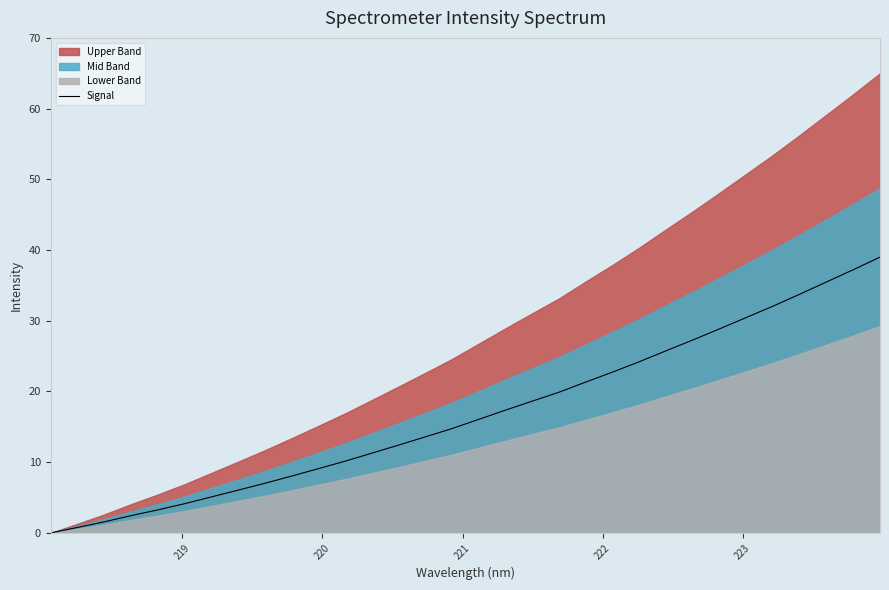

How many positive values are there?

31